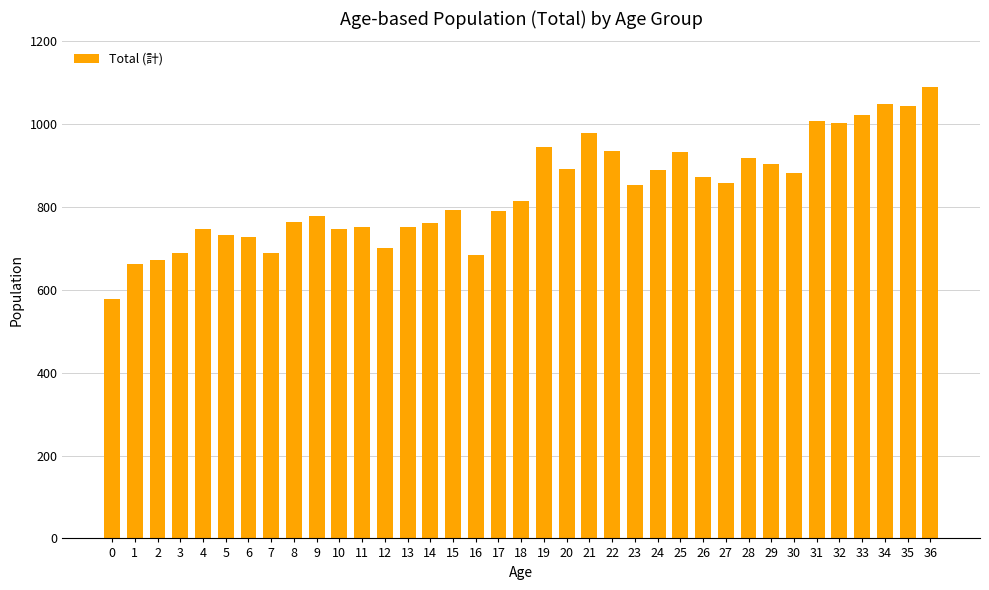

What is the difference between the values at 12 and 11?

50